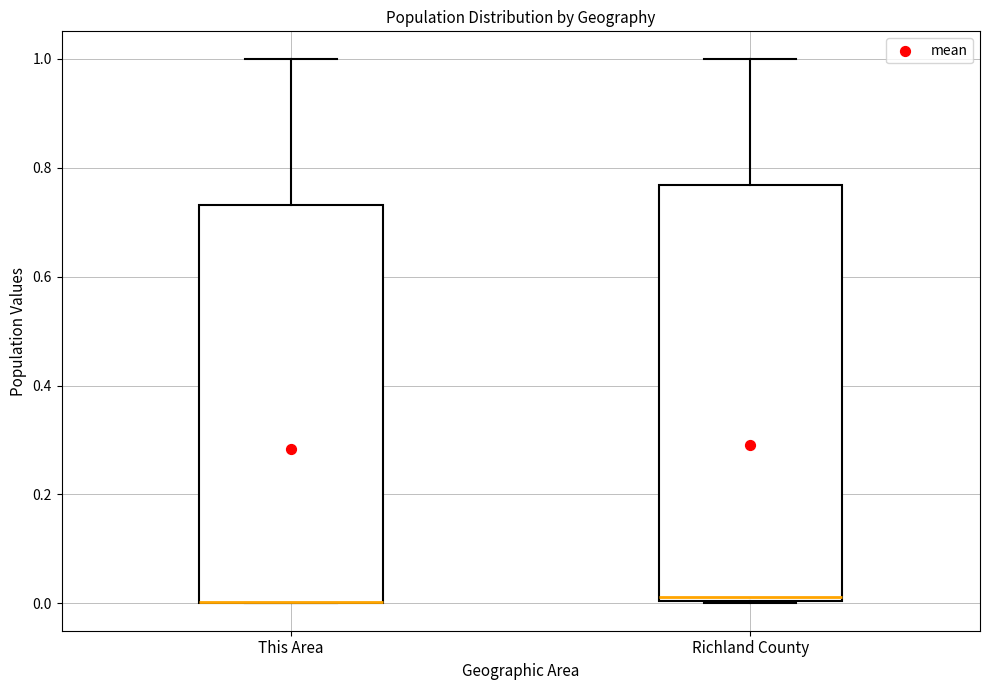

Which box is the tallest, from its lower edge to its upper edge?

Richland County